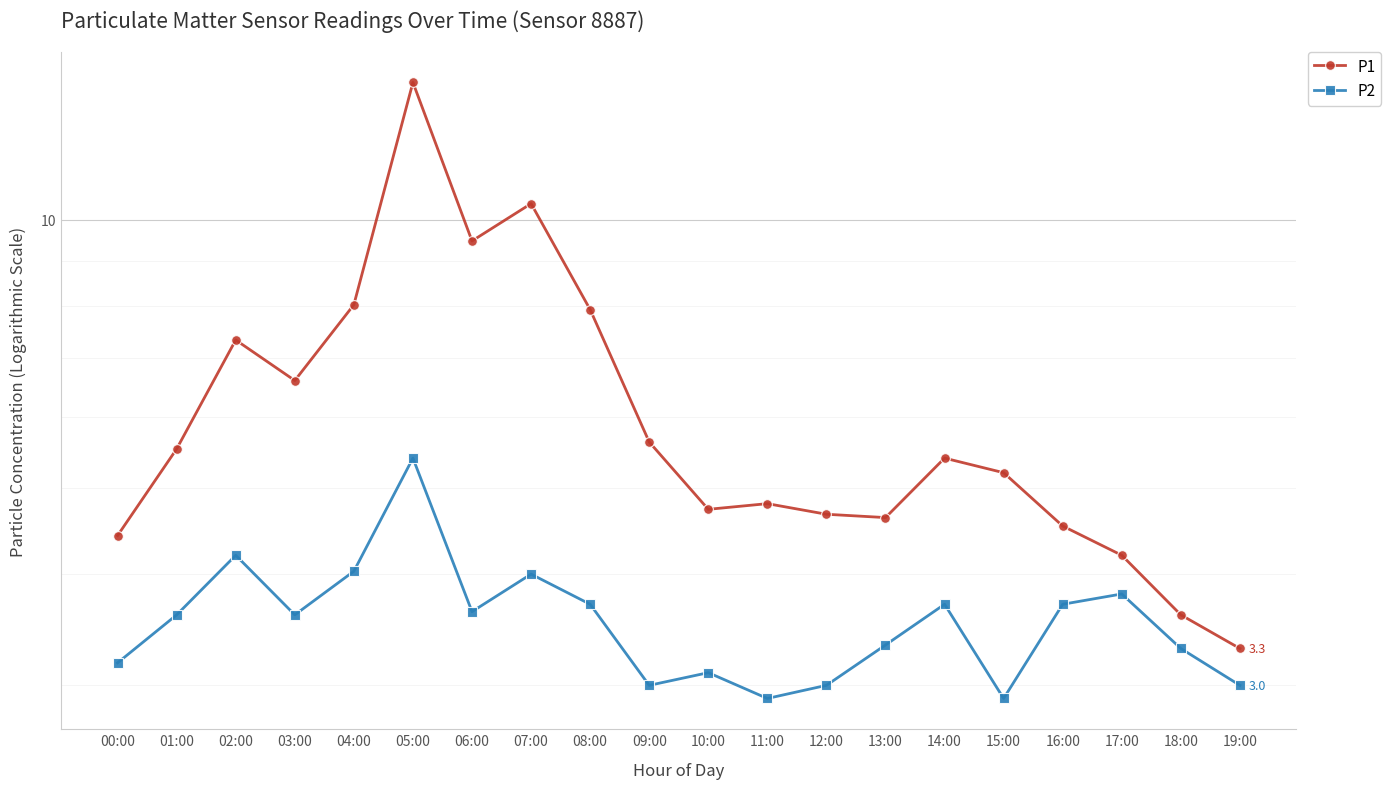

True or false: P2 and P1 intersect in this chart.

False